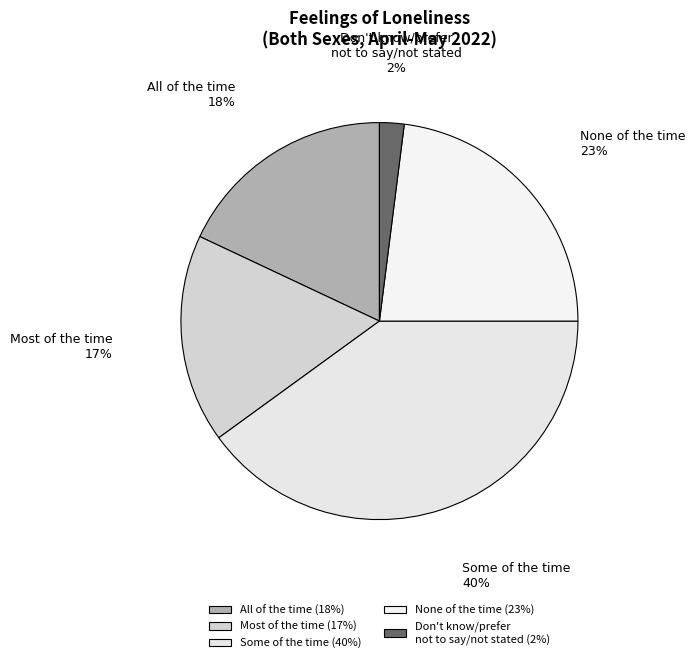

To the nearest percent, what portion does All of the time represent?

18%